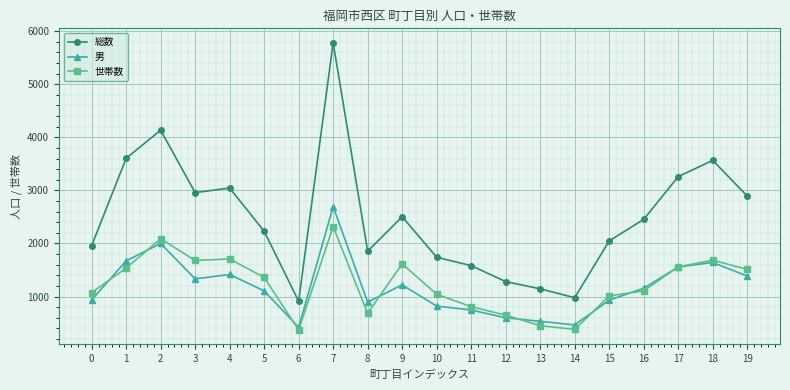

True or false: 総数 and 世帯数 cross at least once.

False